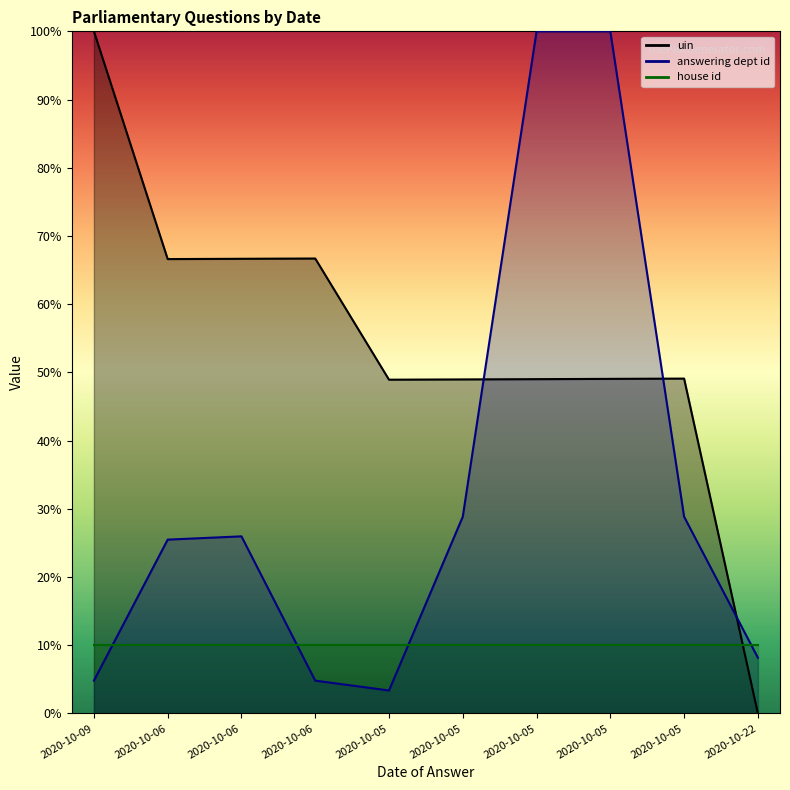

At which category does answering dept id reach its first local peak?

2020-10-06